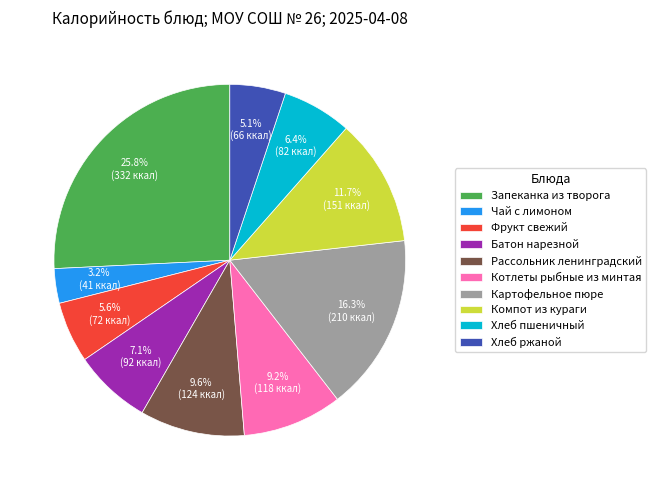

What is the ratio of the value at Компот из кураги to the value at Запеканка из творога?

0.5